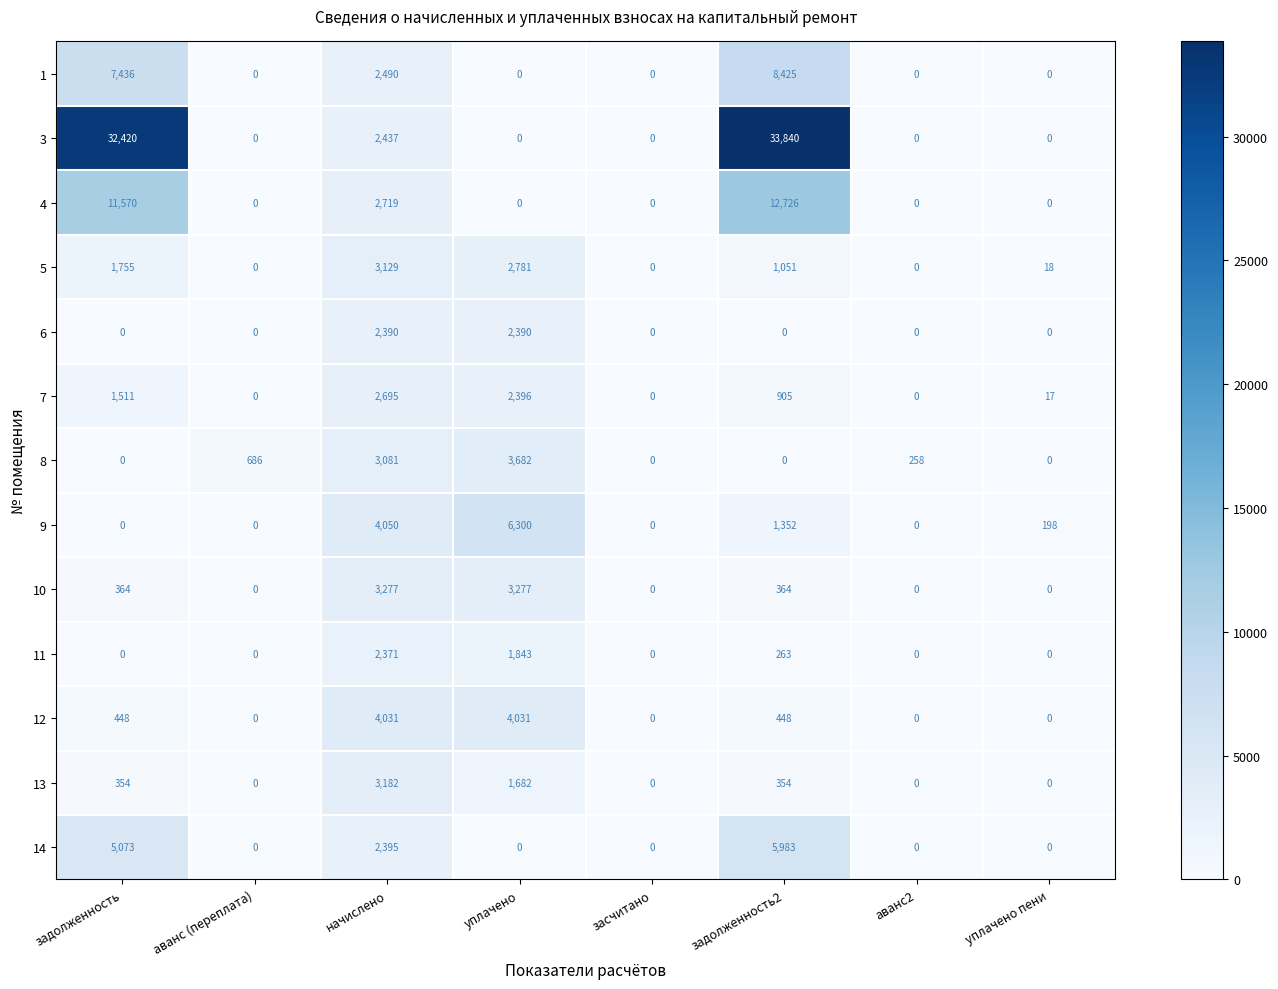

What is the spread (max minus min) of values at задолженность?

32420